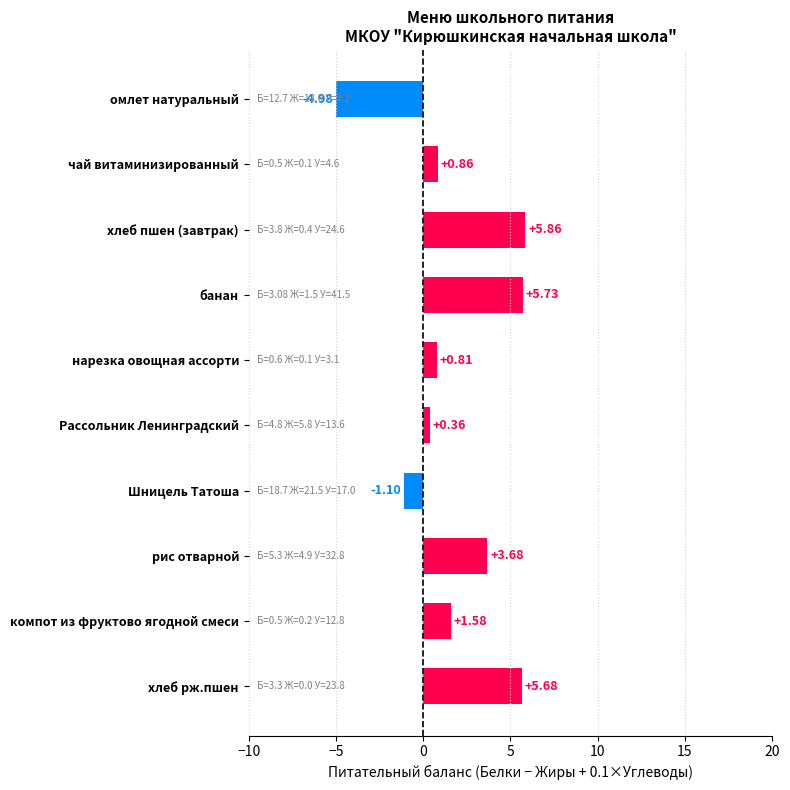

List the labels in order of value, largest first.

хлеб пшен (завтрак), банан, хлеб рж.пшен, рис отварной, компот из фруктово ягодной смеси, чай витаминизированный, нарезка овощная ассорти, Рассольник Ленинградский, Шницель Татоша, омлет натуральный